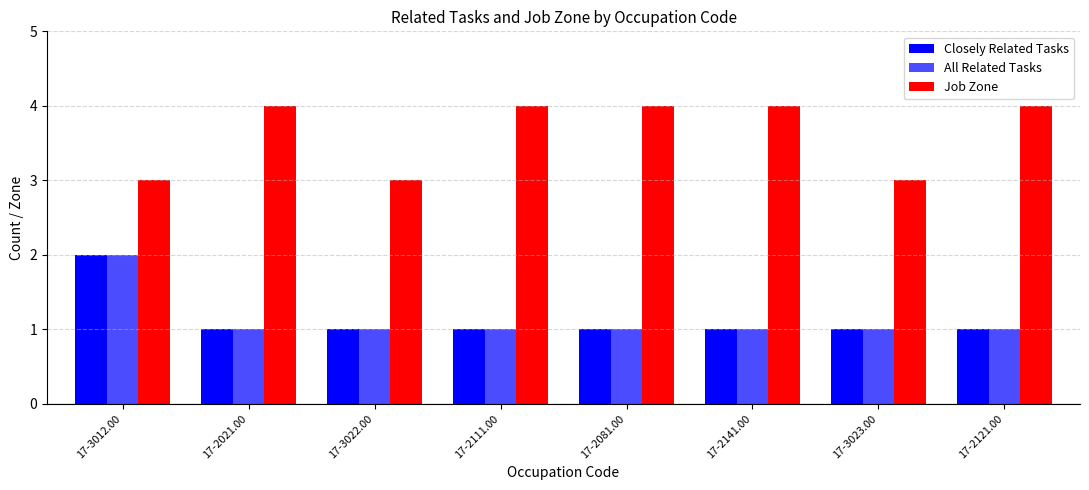

At which category does the chart reach its peak across all series?

17-2021.00